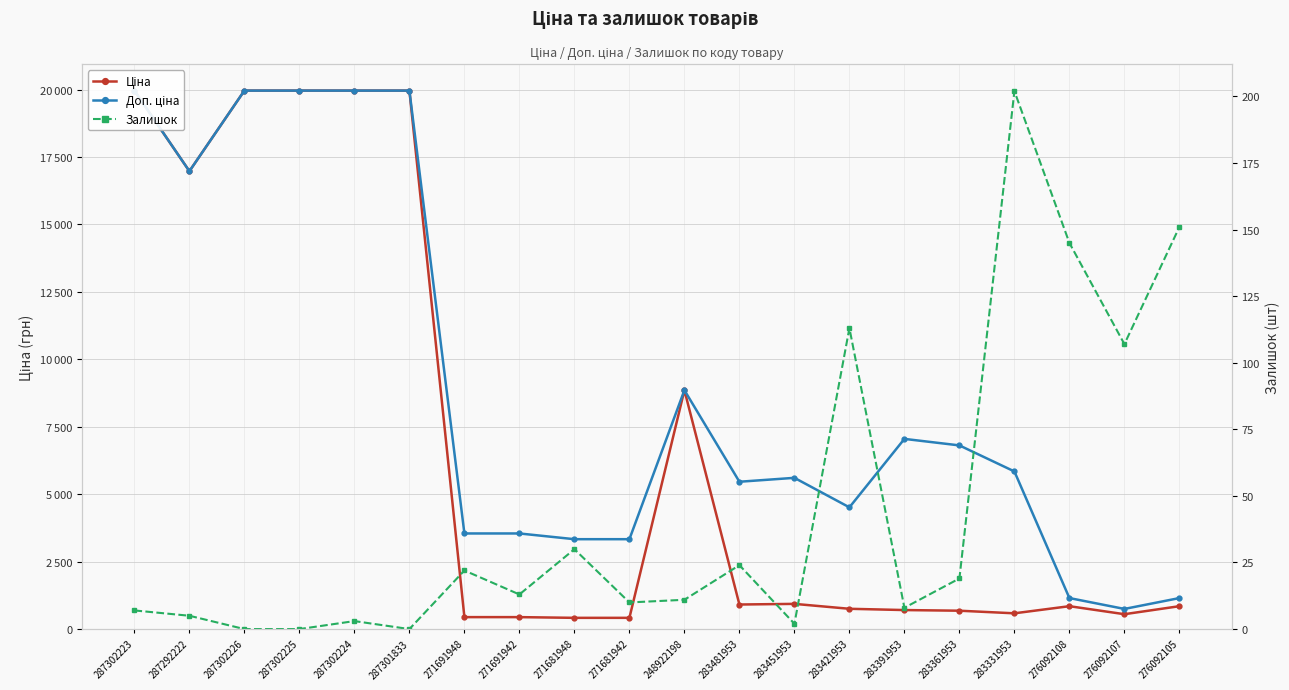

At how many categories does at least one series exceed 15166?

6